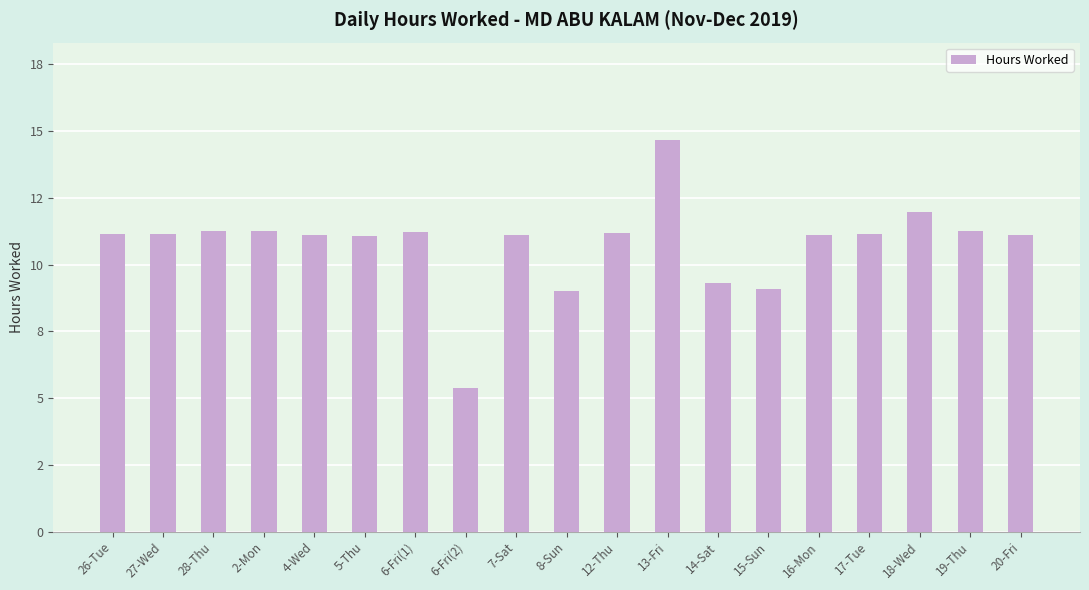

True or false: the data shows 11.1 at 16-Mon.

True